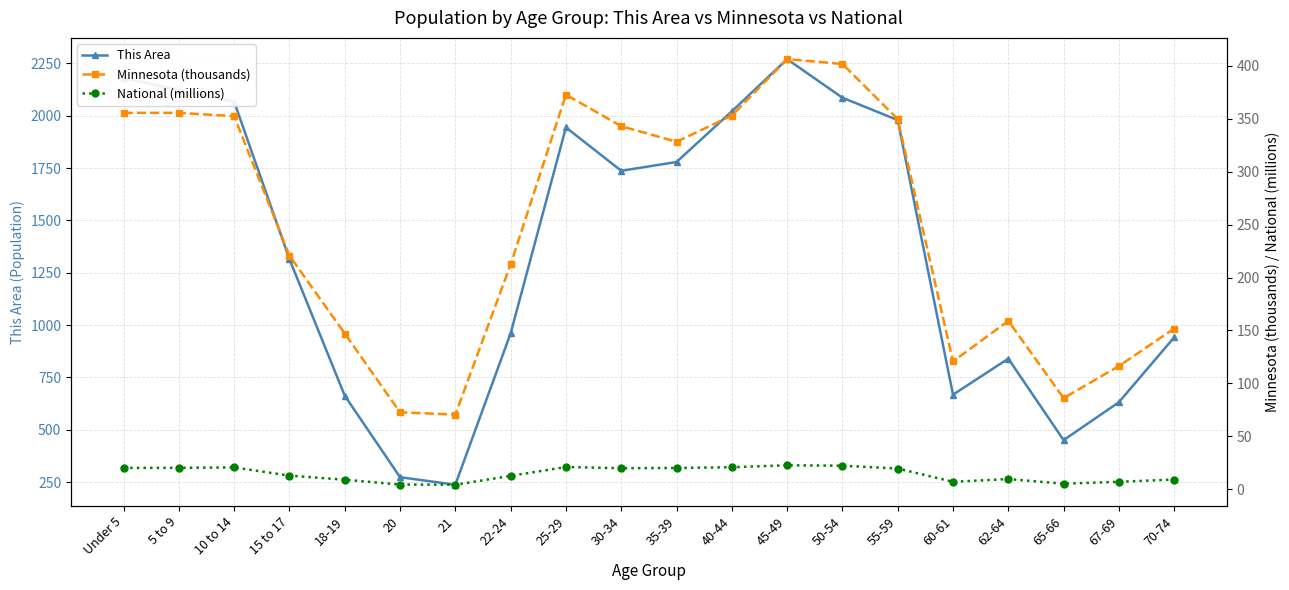

How many lines are shown in the chart?

3